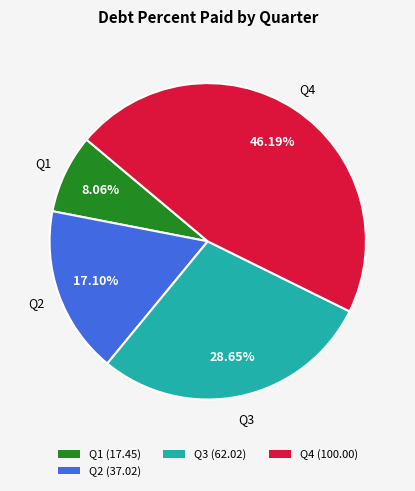

To the nearest percent, what is the average slice percentage?

25%